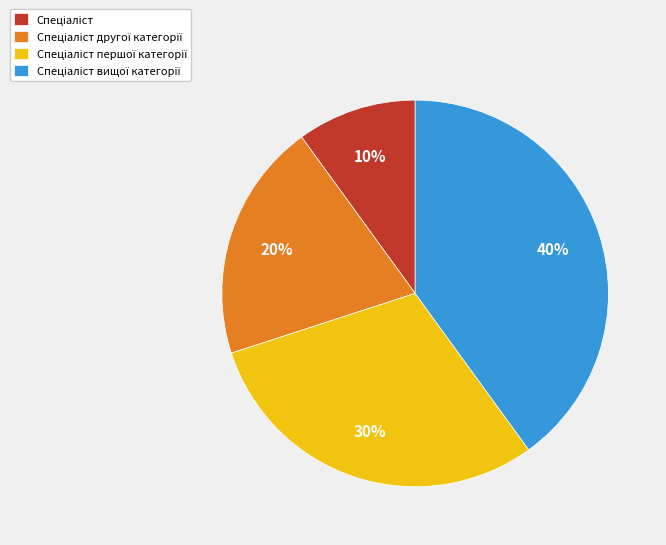

Is there a majority slice in this chart?

No